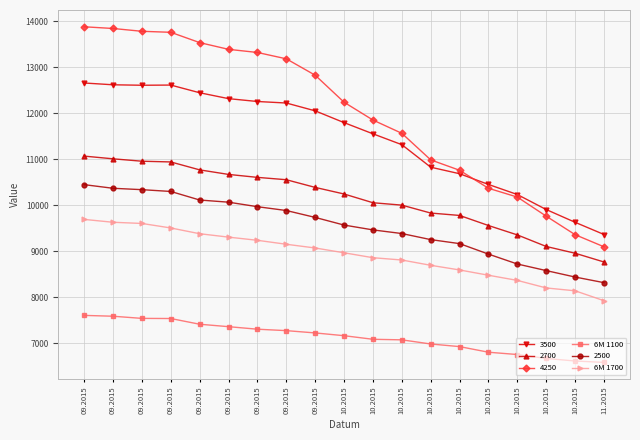

At which category is the sum across all series the highest?

09.2015